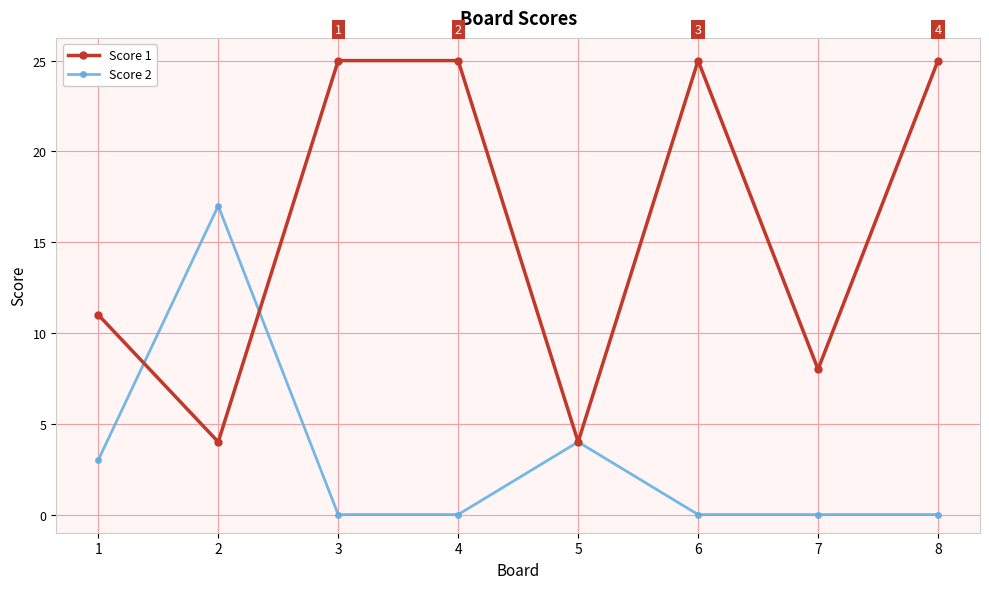

Is the value of Score 2 at 6 greater than the value of Score 1 at 3?

No